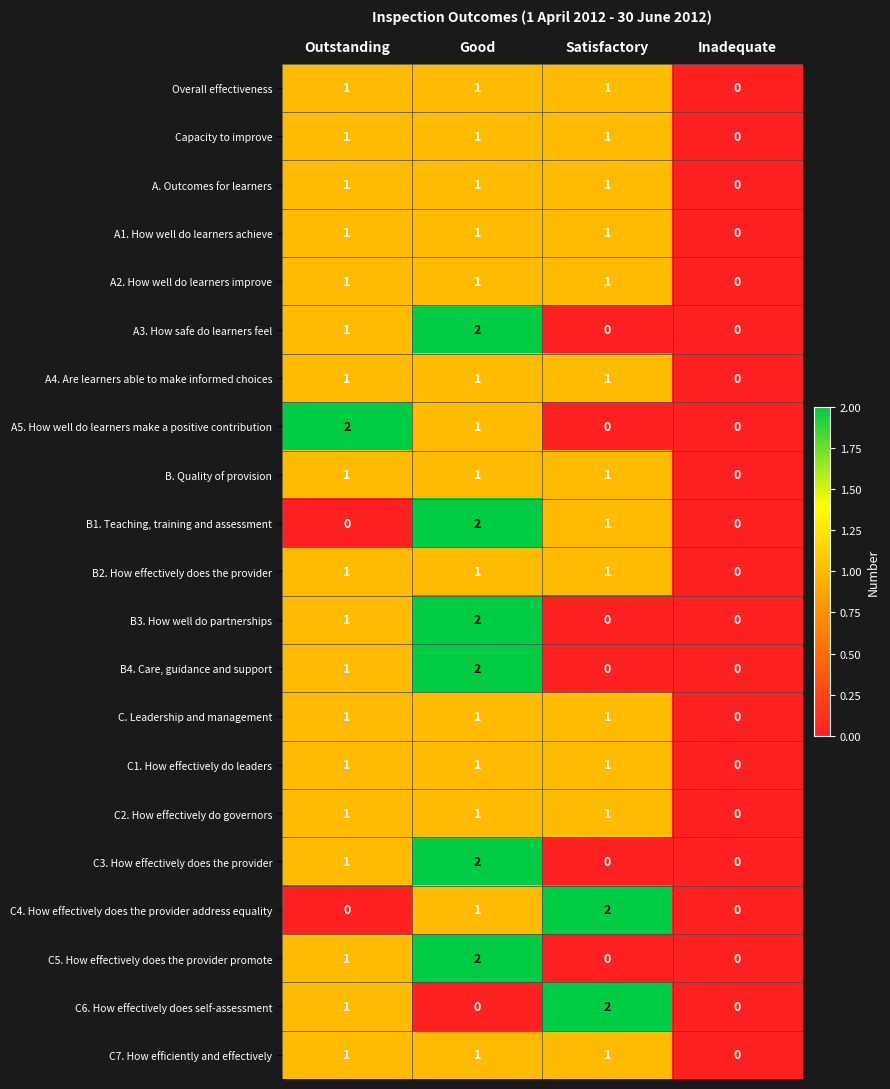

What is the sum of all B1. Teaching, training and assessment values?

3